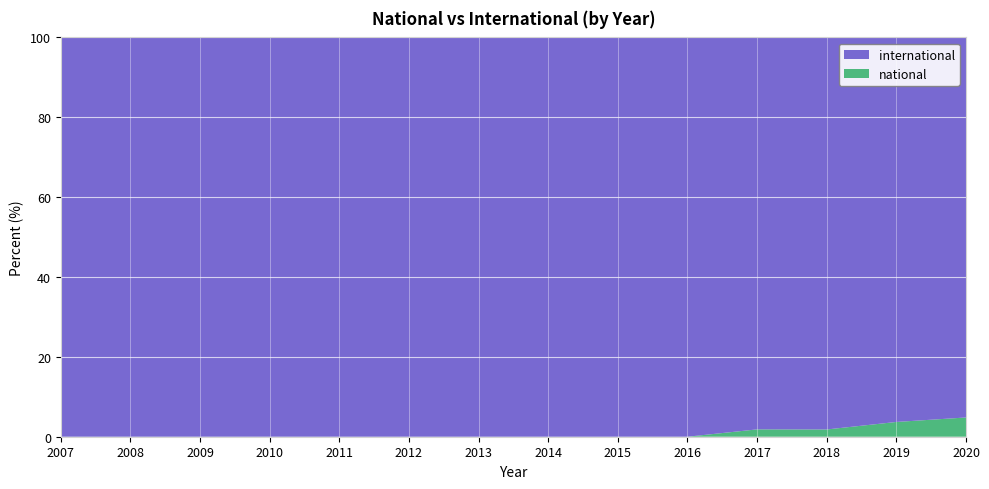

What is the difference between the maximum and minimum values in the national series?

4.8